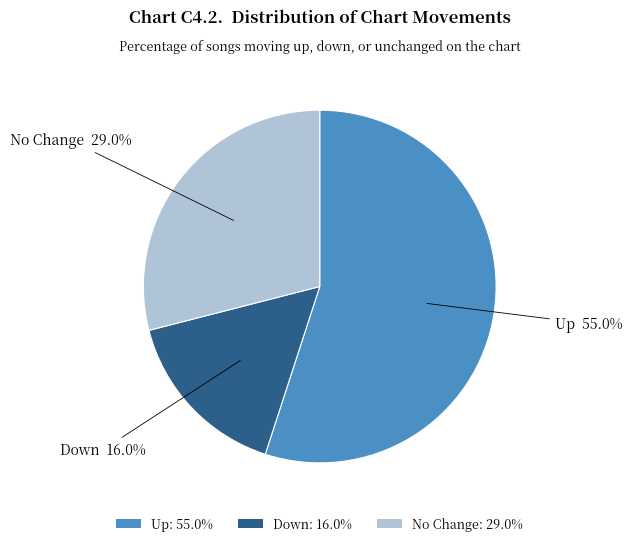

How many segments does this pie chart have?

3